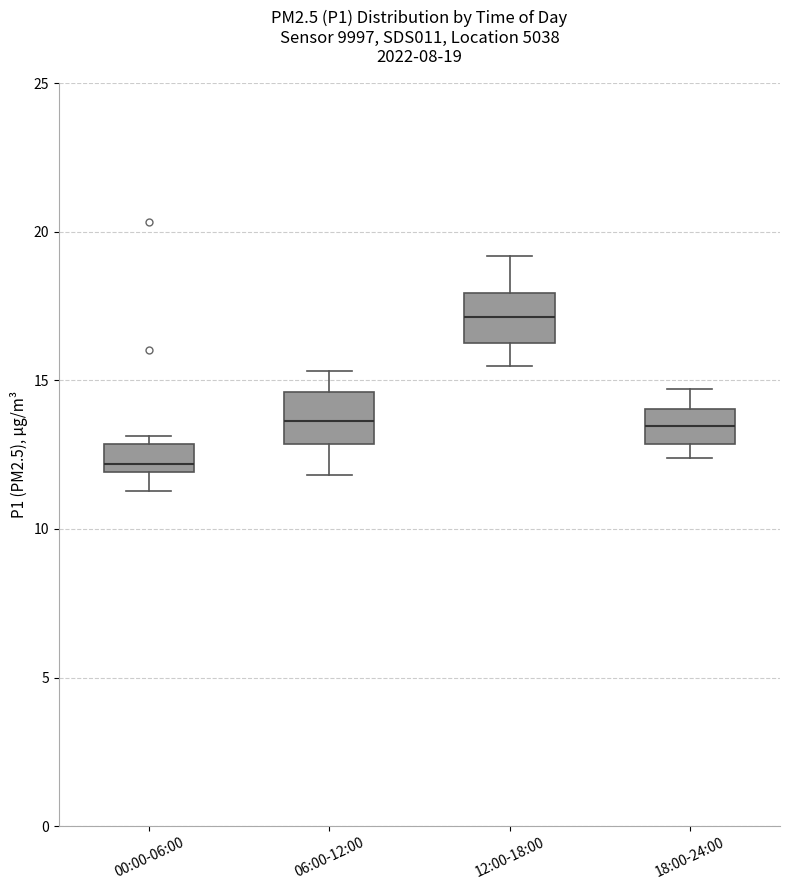

Which box has the lowest median line?

00:00-06:00